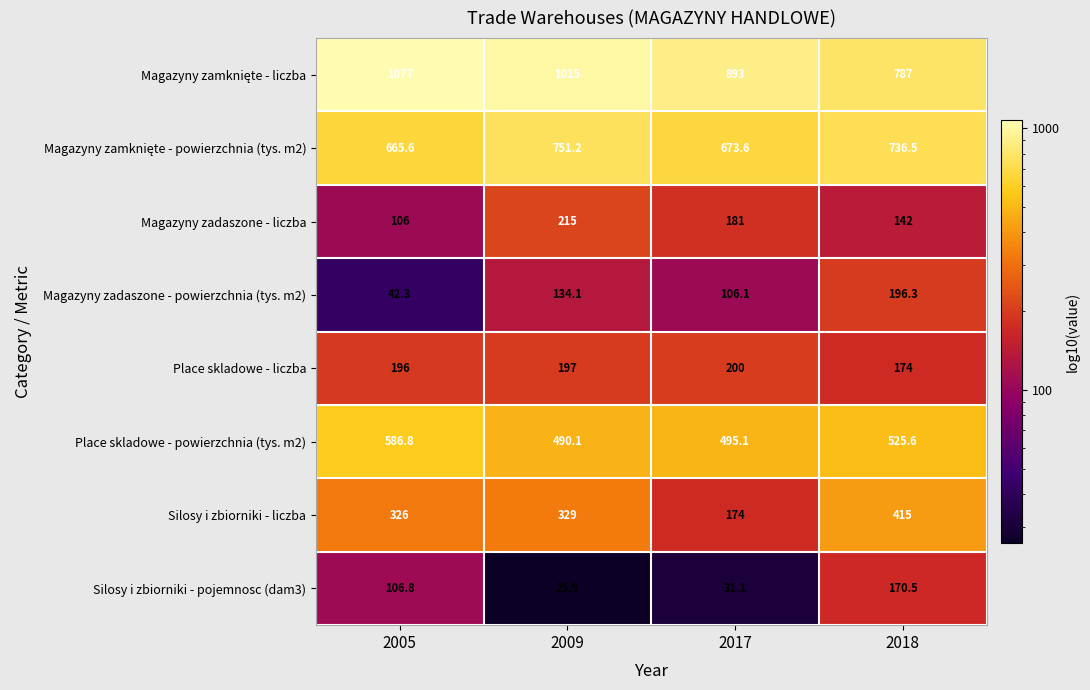

Rank the categories by Magazyny zadaszone - powierzchnia (tys. m2) value from highest to lowest.

2018, 2009, 2017, 2005